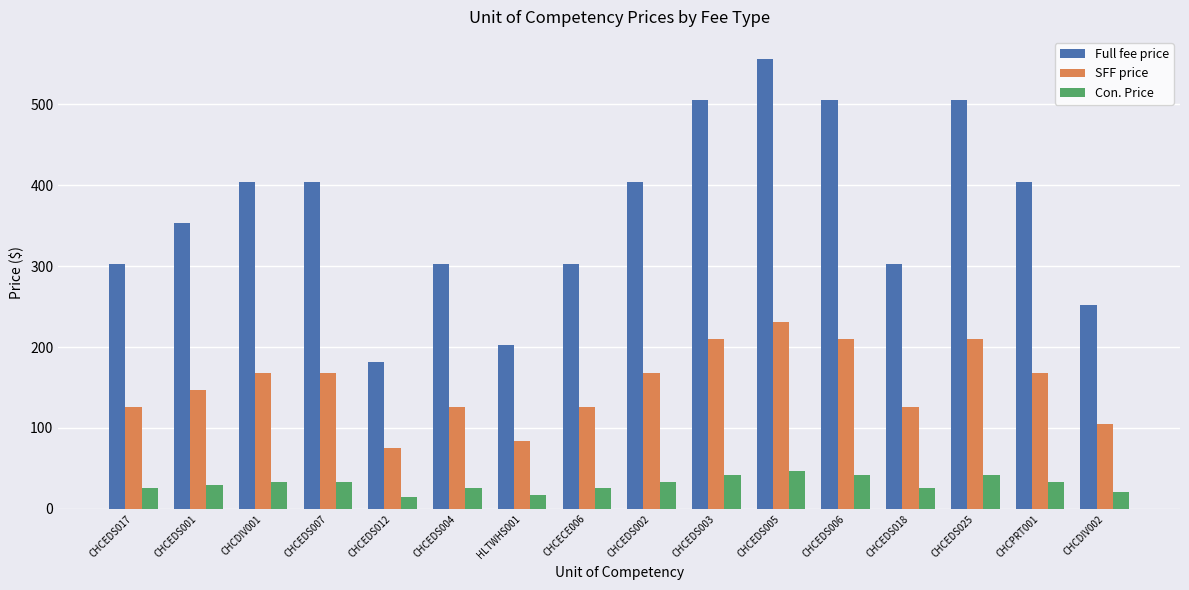

What is the sum of all Con. Price values?

489.7